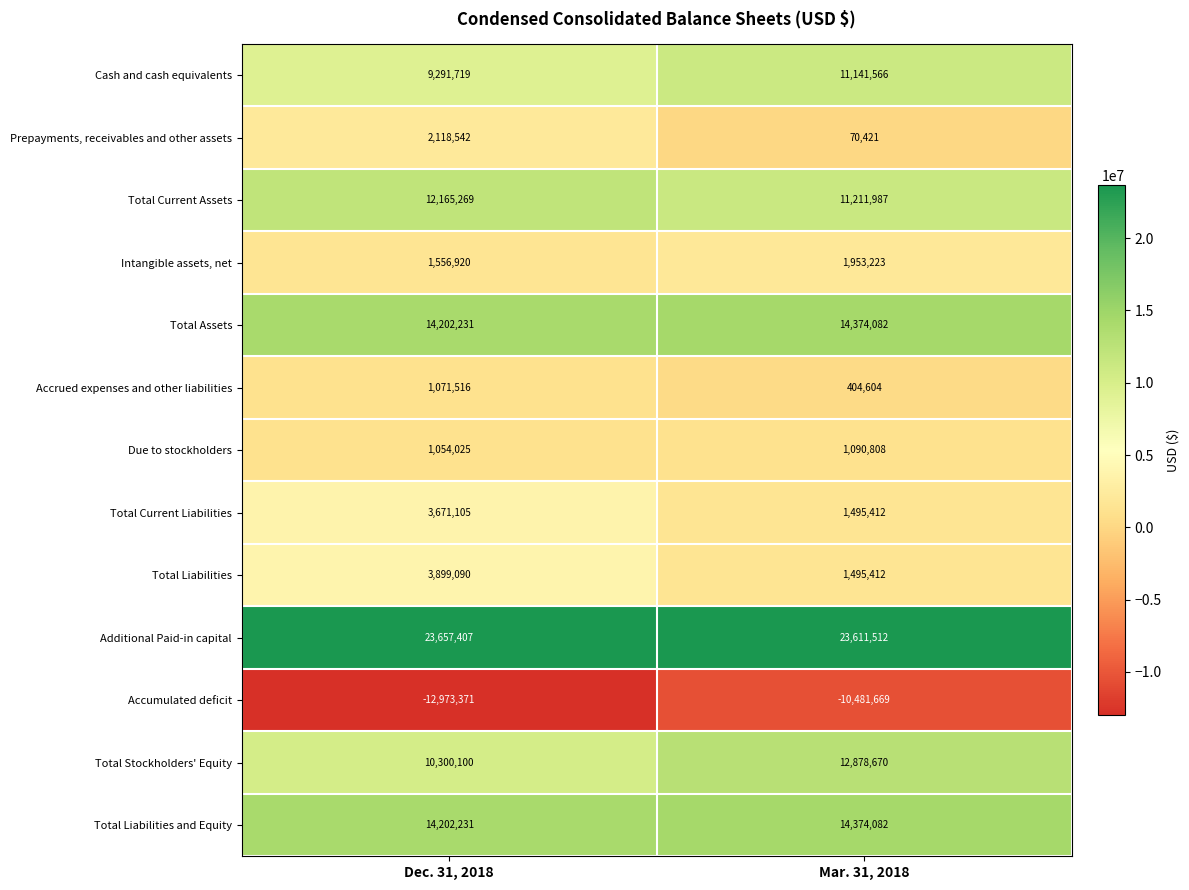

What is the sum of all Total Current Liabilities values?

5166517